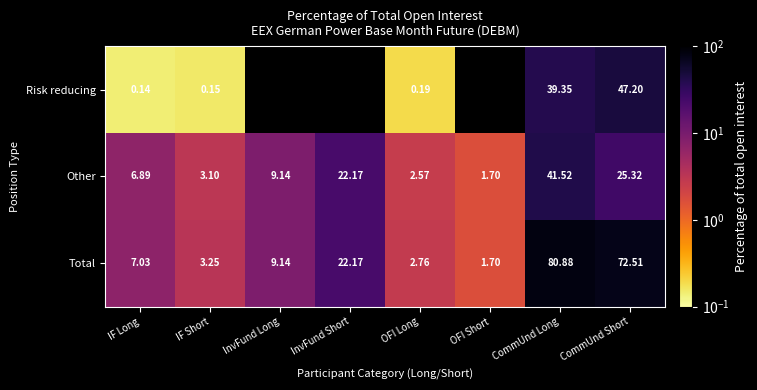

Which series changed the most between OFI Long and CommUnd Short?

Total